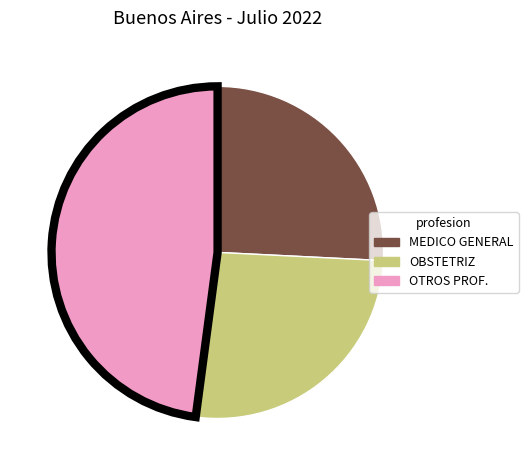

Is there a majority slice in this chart?

No